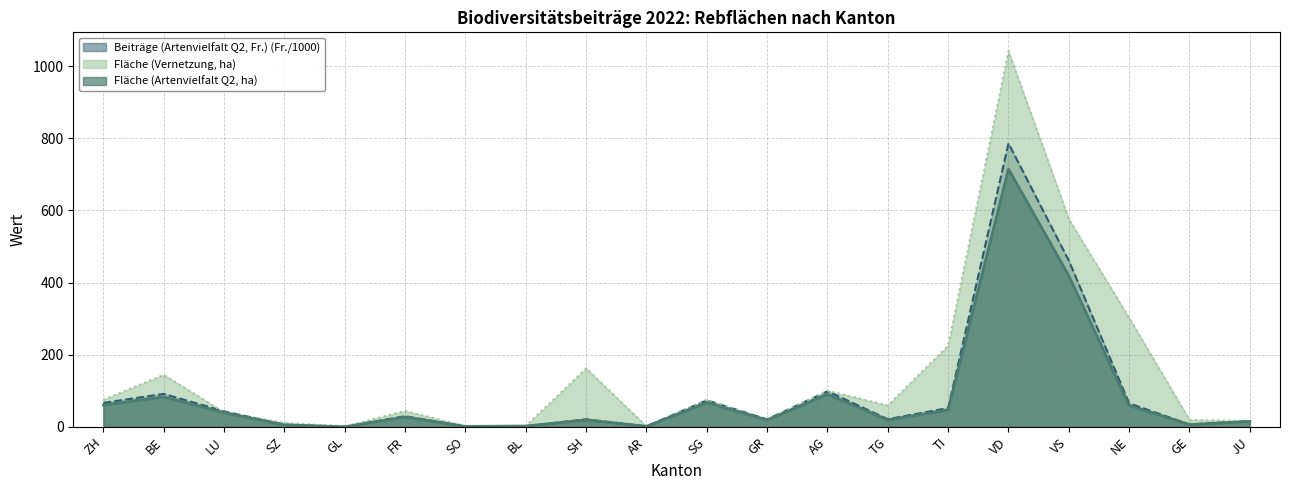

How many data points in Fläche (Artenvielfalt Q2, ha) Linie are above 27?

9